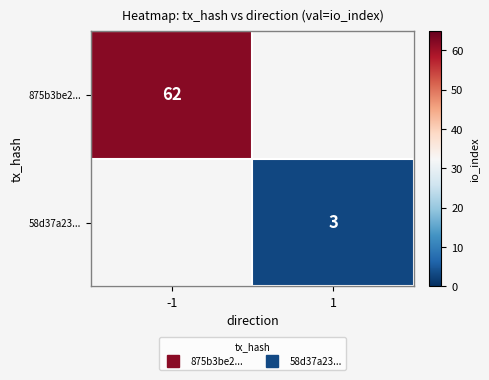

What is the maximum value for 875b3be2...?

62.0